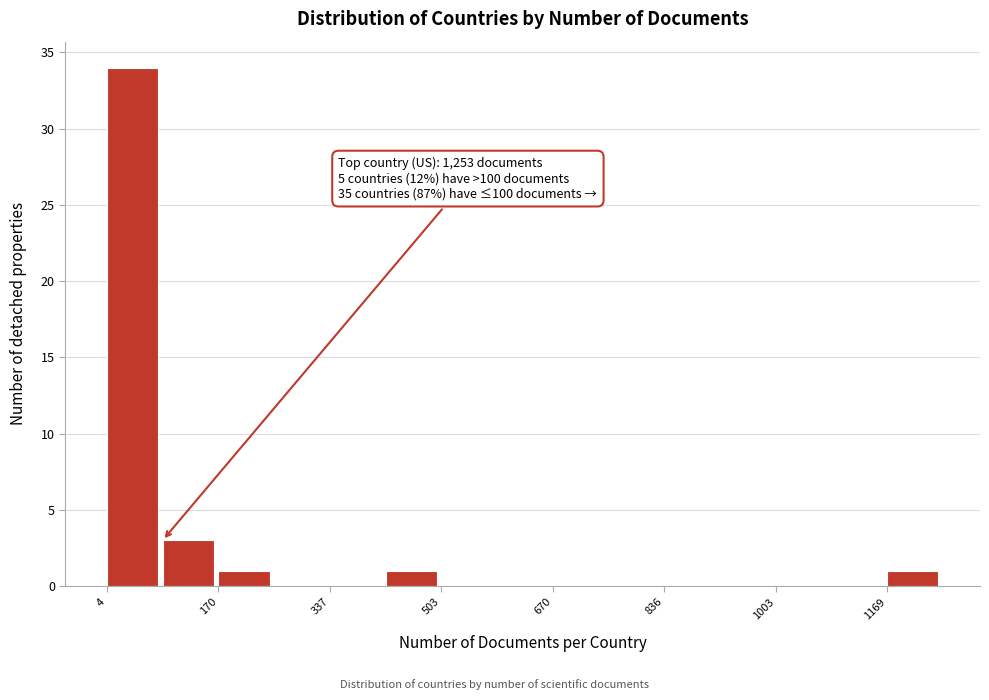

Which range on the x-axis has the tallest bar?

0 to 80